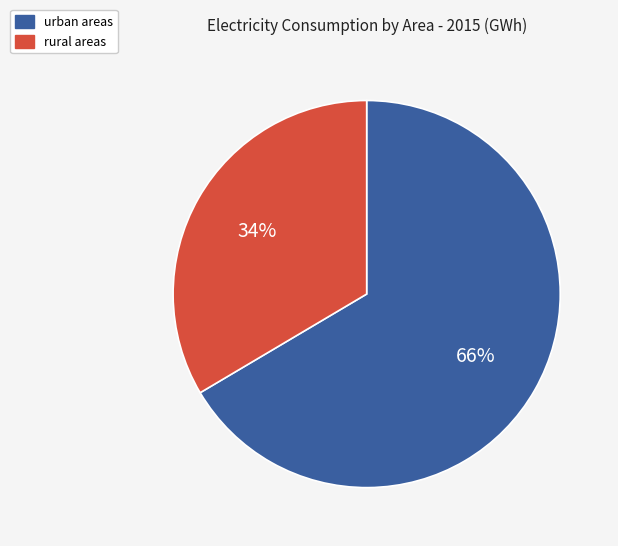

To the nearest percent, what is the average slice percentage?

50%